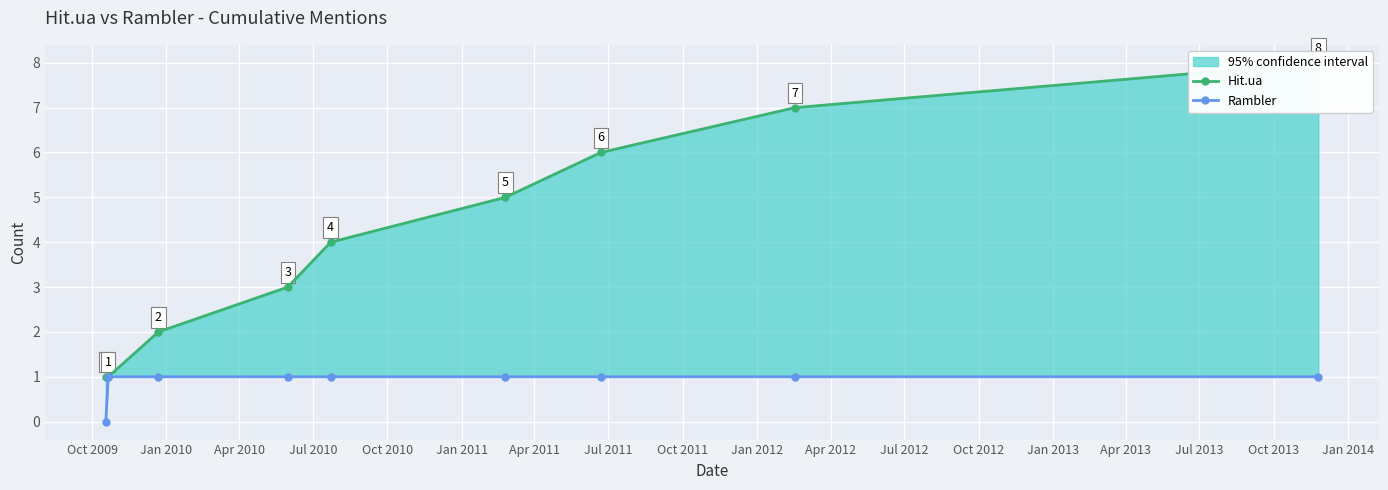

What is the difference between the second highest and minimum values in the Hit.ua series?

6